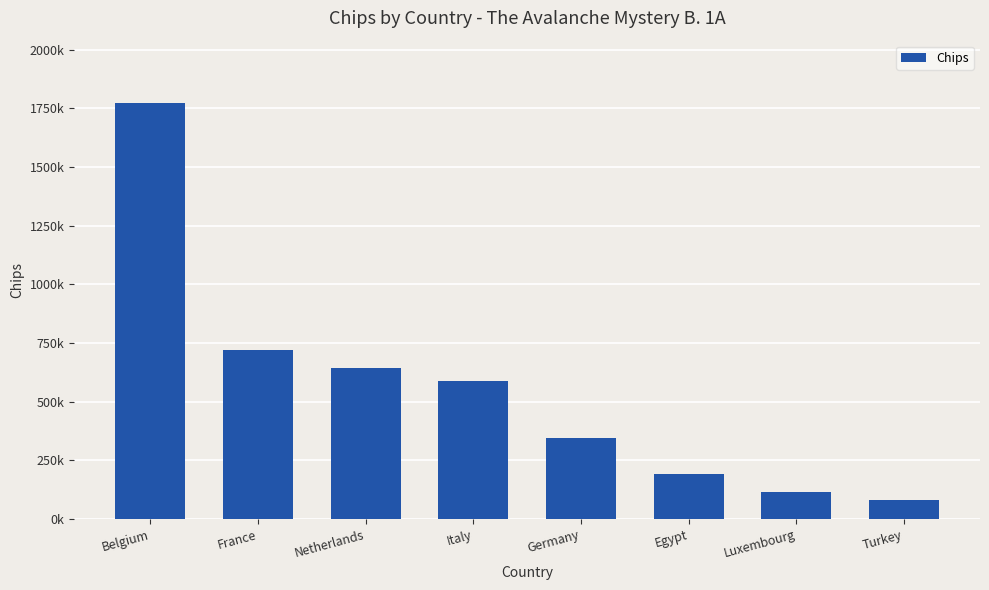

Reading left to right, list all the values displayed in this chart.

Belgium=1772000	France=721500	Netherlands=642500	Italy=588500	Germany=346500	Egypt=192000	Luxembourg=114000	Turkey=83000